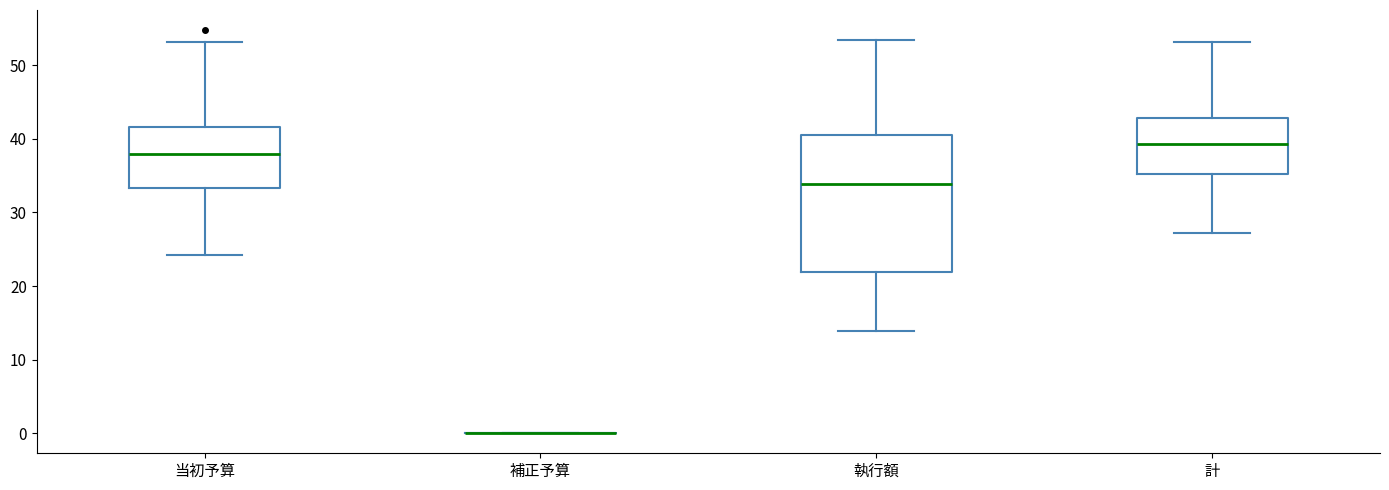

Which box is the tallest, from its lower edge to its upper edge?

執行額